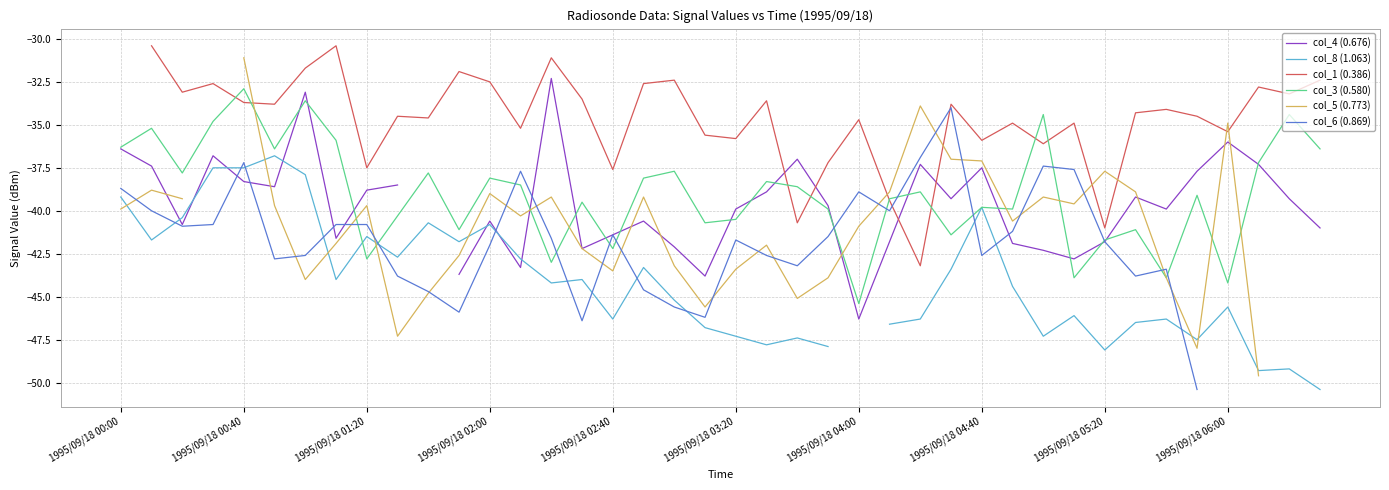

Which category has the highest value in the col_3 (0.580) series?

1995/09/18 00:40